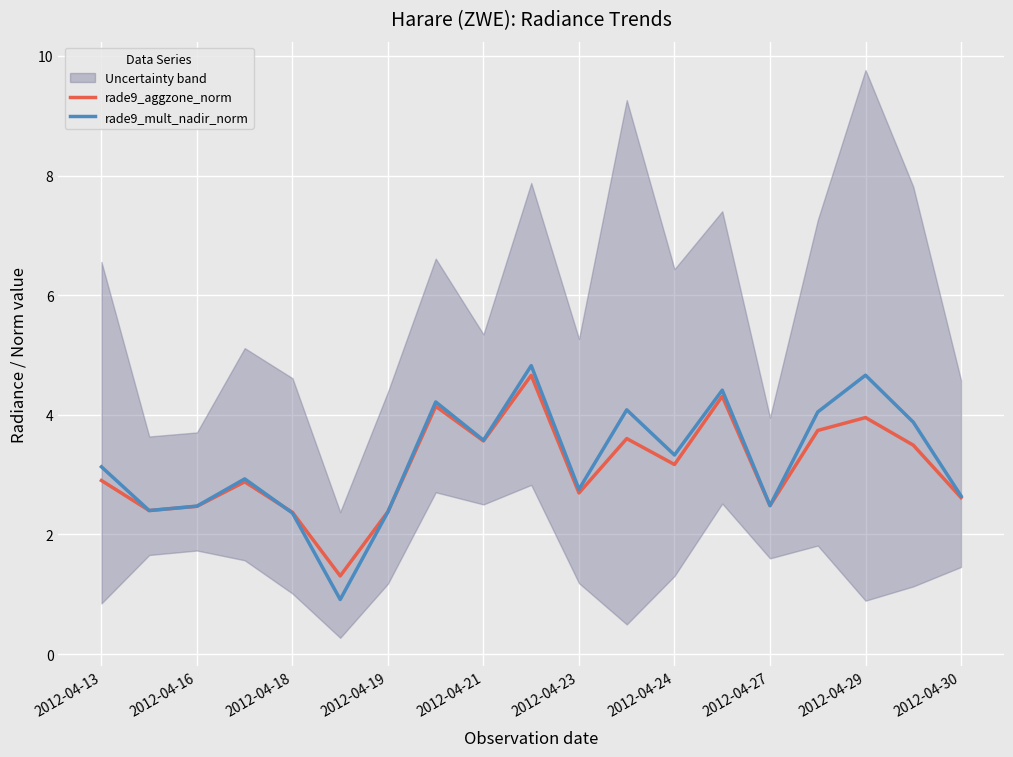

What are all the series names shown in the legend?

rade9_aggzone_norm, rade9_mult_nadir_norm